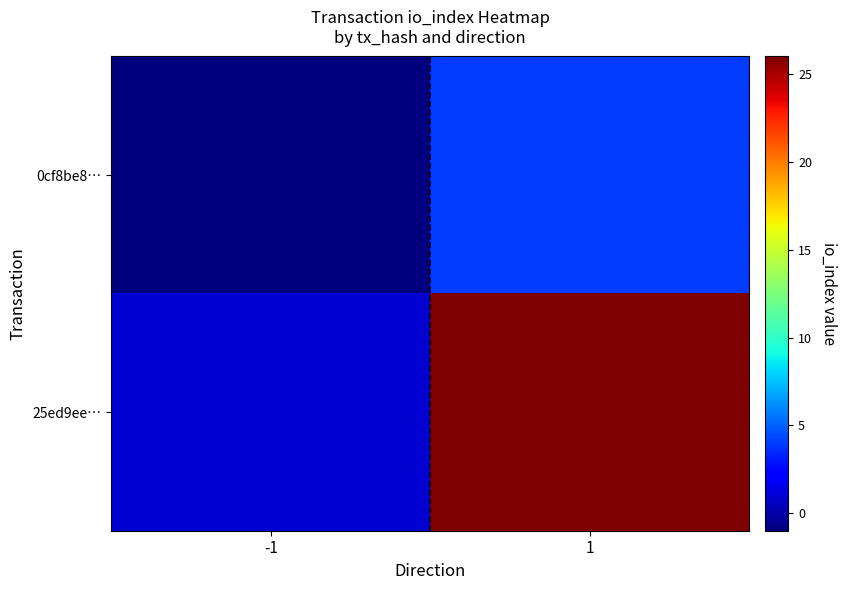

Reading left to right, list all the values displayed in this chart.

0cf8be8…: -1=-1	1=4
25ed9ee…: -1=1	1=26